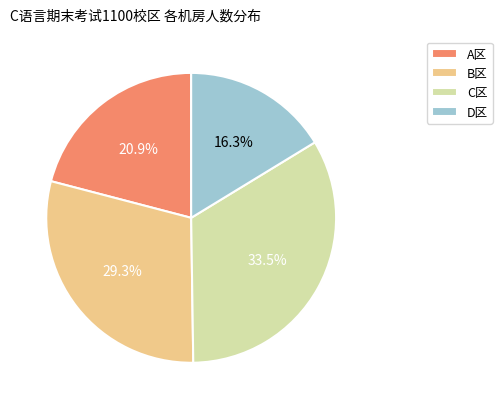

What is the total percentage of D区 and A区?

37.2%